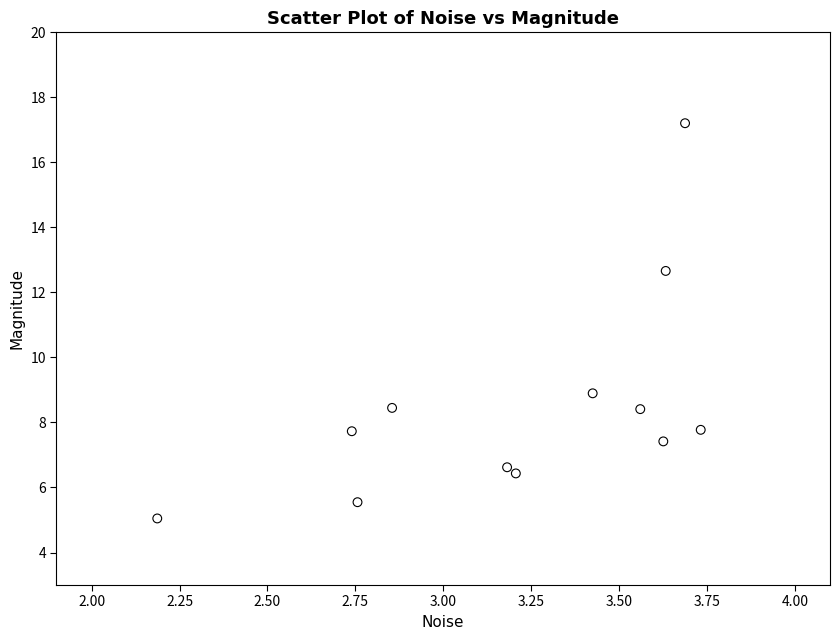

What is the average X value?

3.2